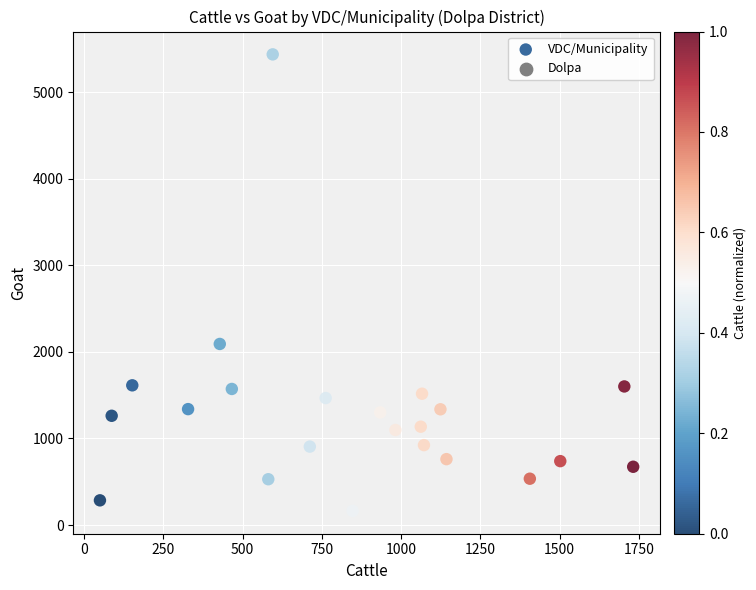

What is the range of Y values (max minus min)?

5275